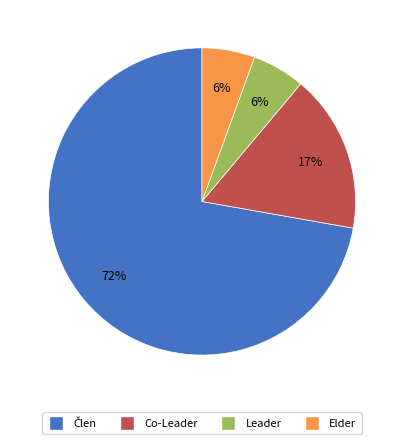

Is there a majority slice in this chart?

Yes